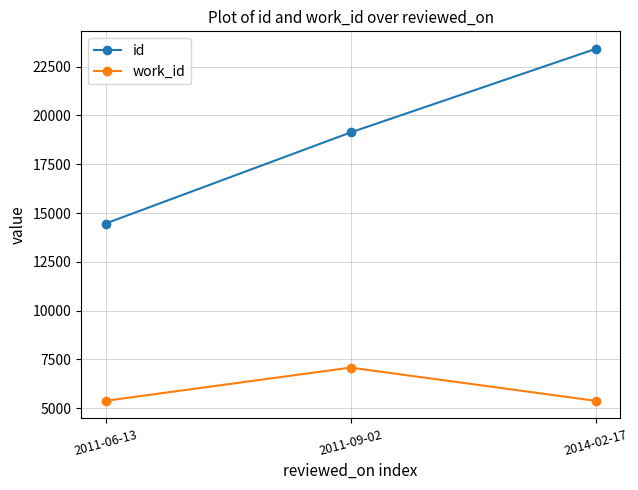

Rank the series by their maximum value, from highest to lowest.

id, work_id